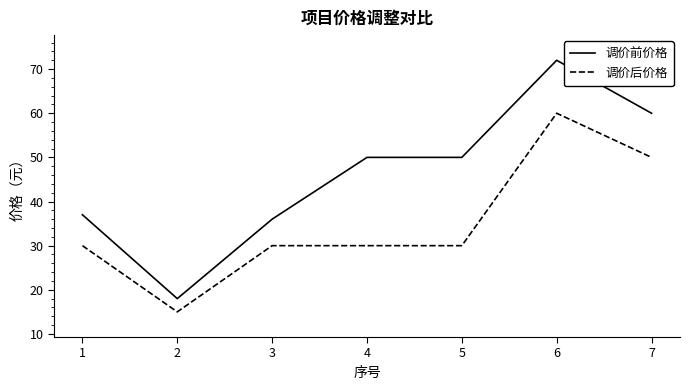

What is the approximate value of 调价前价格 at 6?

72